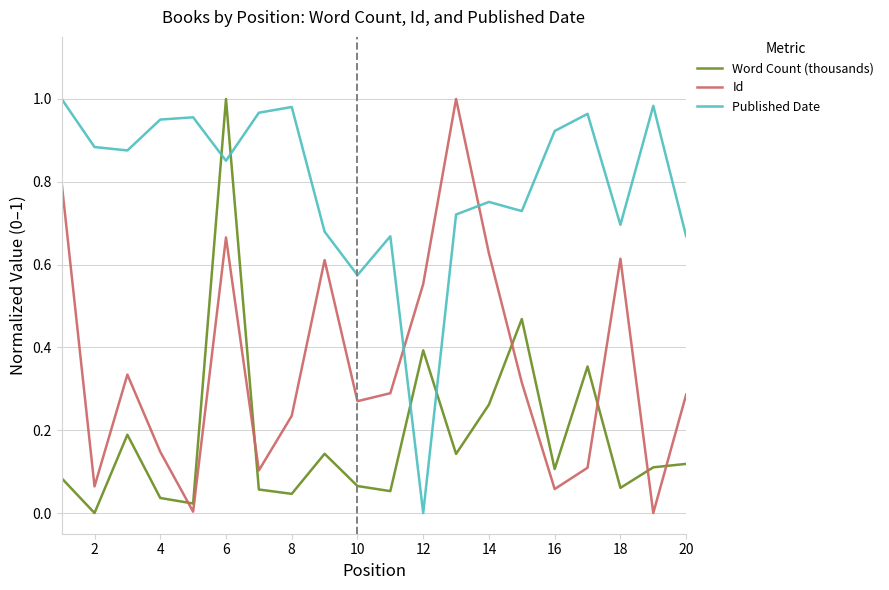

Which series has the largest total across all categories?

Published Date